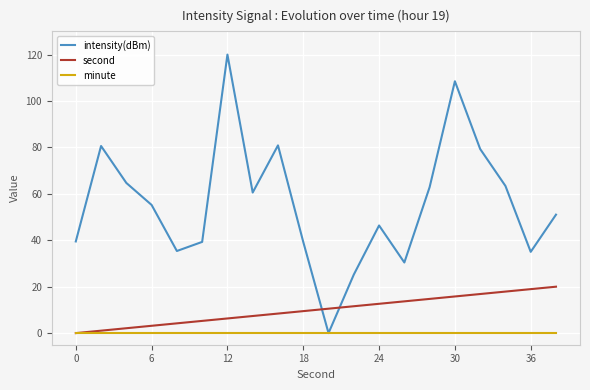

True or false: intensity(dBm) and second intersect in this chart.

True